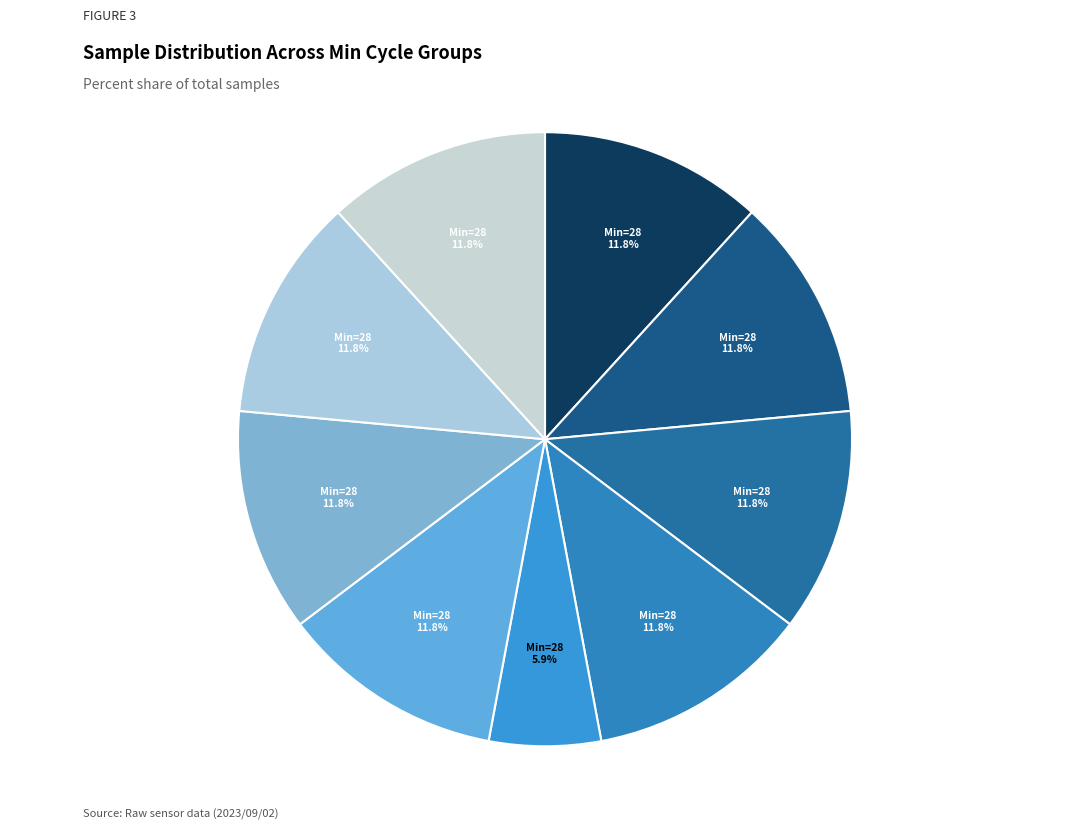

How many slices are in this pie chart?

9